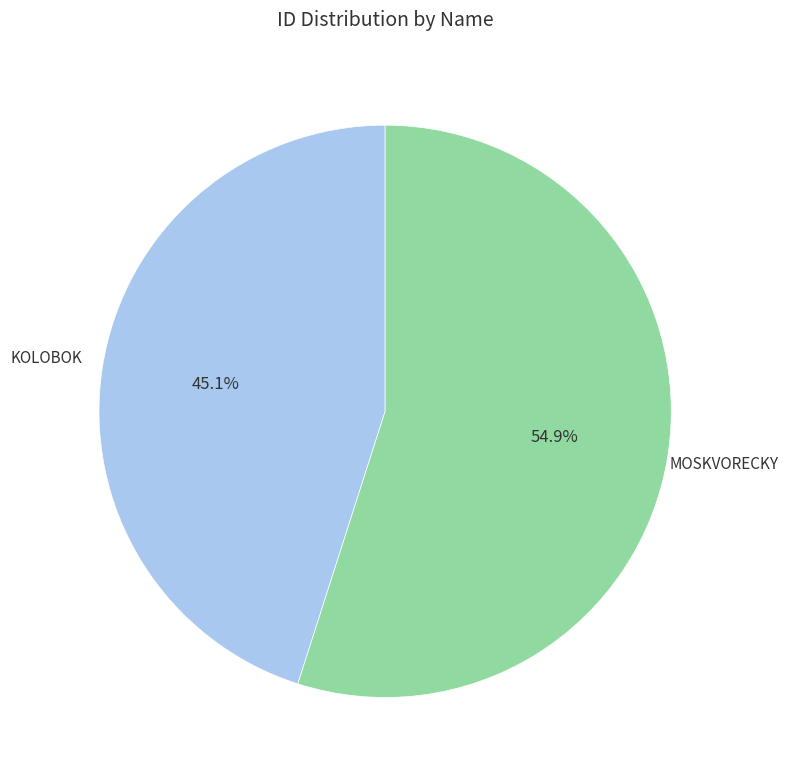

How many segments does this pie chart have?

2